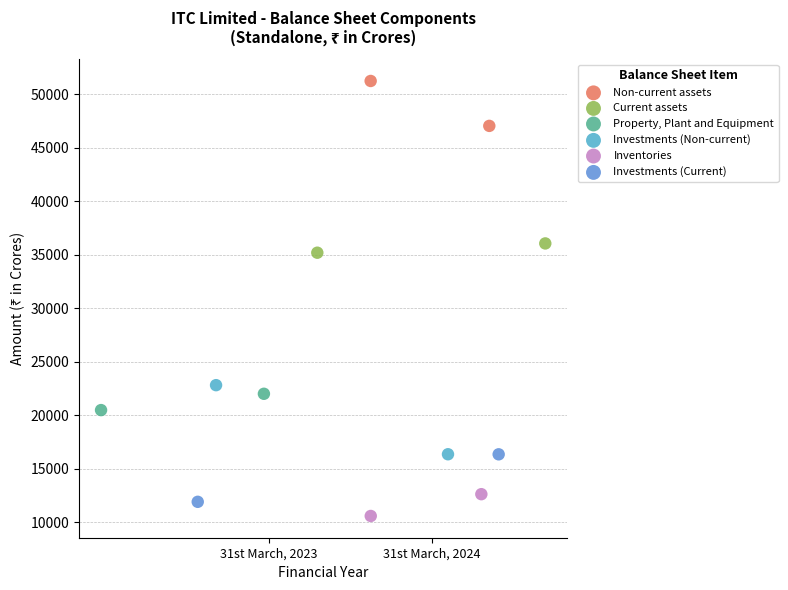

What are all the series names shown in the legend?

Non-current assets, Current assets, Property, Plant and Equipment, Investments (Non-current), Inventories, Investments (Current)